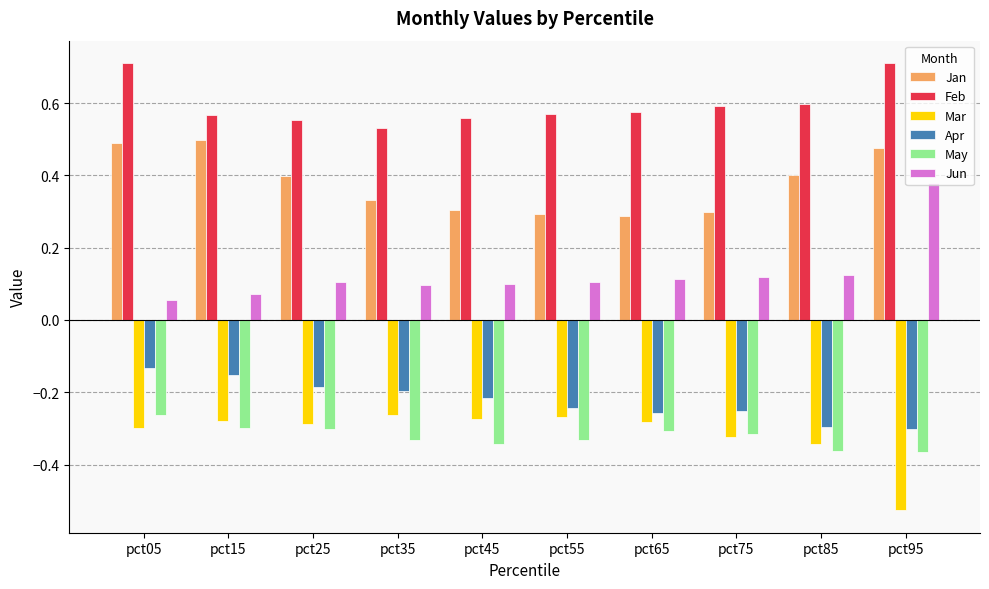

At how many categories does at least one series exceed 0?

10